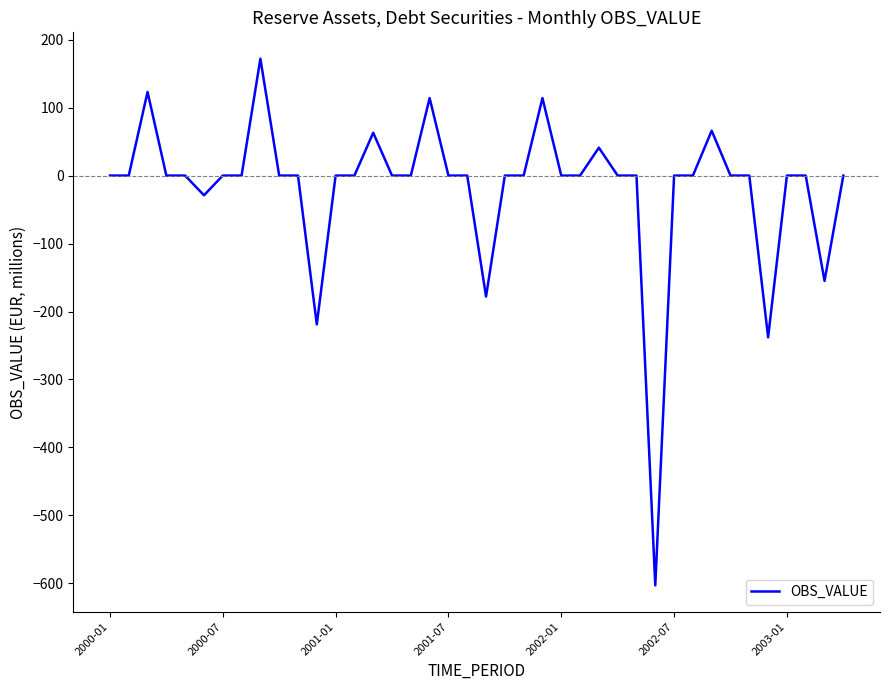

What is the maximum value shown in the chart?

172